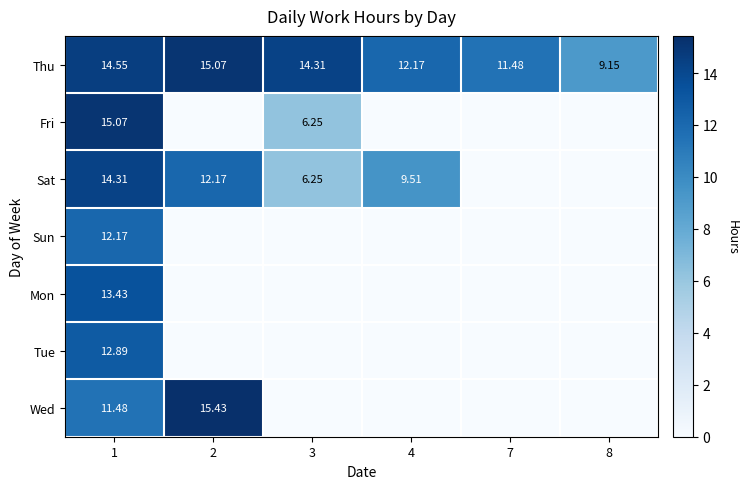

Rank the series at 1 from lowest to highest value.

Wed, Sun, Tue, Mon, Sat, Thu, Fri